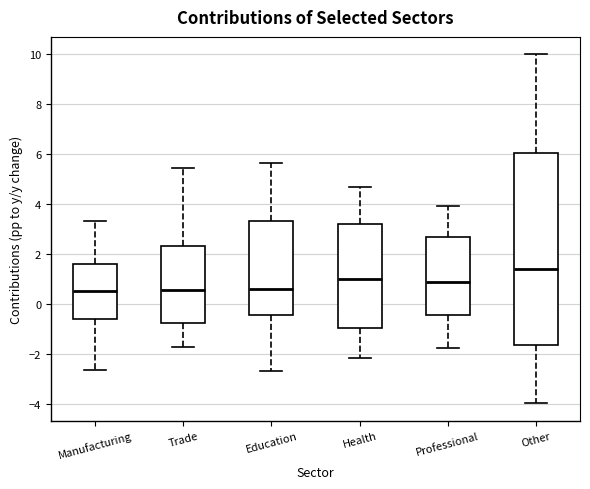

Comparing the boxes themselves (not the whiskers), which one is the tallest?

Other